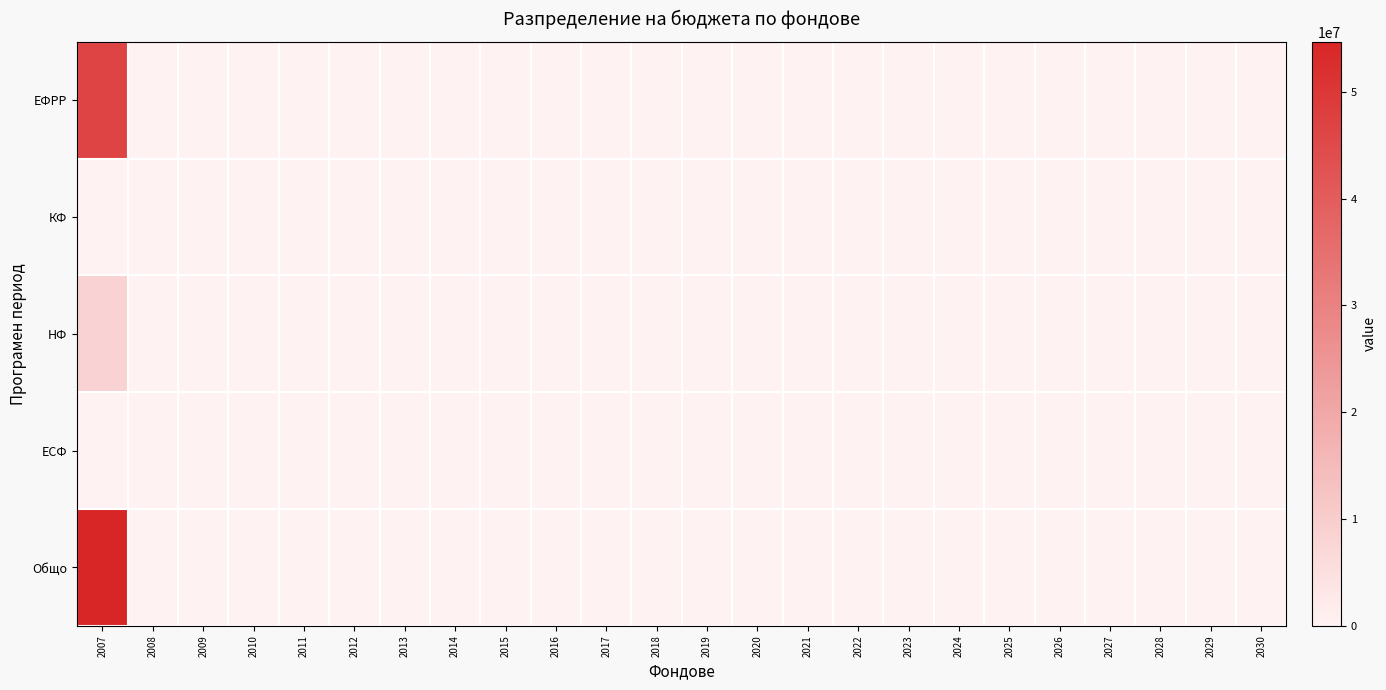

Reading left to right, extract all data points from this chart.

ЕФРР: 2007=46459685	2008=0	2009=0	2010=0	2011=0	2012=0	2013=0	2014=0	2015=0	2016=0	2017=0	2018=0	2019=0	2020=0	2021=0	2022=0	2023=0	2024=0	2025=0	2026=0	2027=0	2028=0	2029=0	2030=0
КФ: 2007=0	2008=0	2009=0	2010=0	2011=0	2012=0	2013=0	2014=0	2015=0	2016=0	2017=0	2018=0	2019=0	2020=0	2021=0	2022=0	2023=0	2024=0	2025=0	2026=0	2027=0	2028=0	2029=0	2030=0
НФ: 2007=8198769	2008=0	2009=0	2010=0	2011=0	2012=0	2013=0	2014=0	2015=0	2016=0	2017=0	2018=0	2019=0	2020=0	2021=0	2022=0	2023=0	2024=0	2025=0	2026=0	2027=0	2028=0	2029=0	2030=0
ЕСФ: 2007=0	2008=0	2009=0	2010=0	2011=0	2012=0	2013=0	2014=0	2015=0	2016=0	2017=0	2018=0	2019=0	2020=0	2021=0	2022=0	2023=0	2024=0	2025=0	2026=0	2027=0	2028=0	2029=0	2030=0
Общо: 2007=54658454	2008=0	2009=0	2010=0	2011=0	2012=0	2013=0	2014=0	2015=0	2016=0	2017=0	2018=0	2019=0	2020=0	2021=0	2022=0	2023=0	2024=0	2025=0	2026=0	2027=0	2028=0	2029=0	2030=0